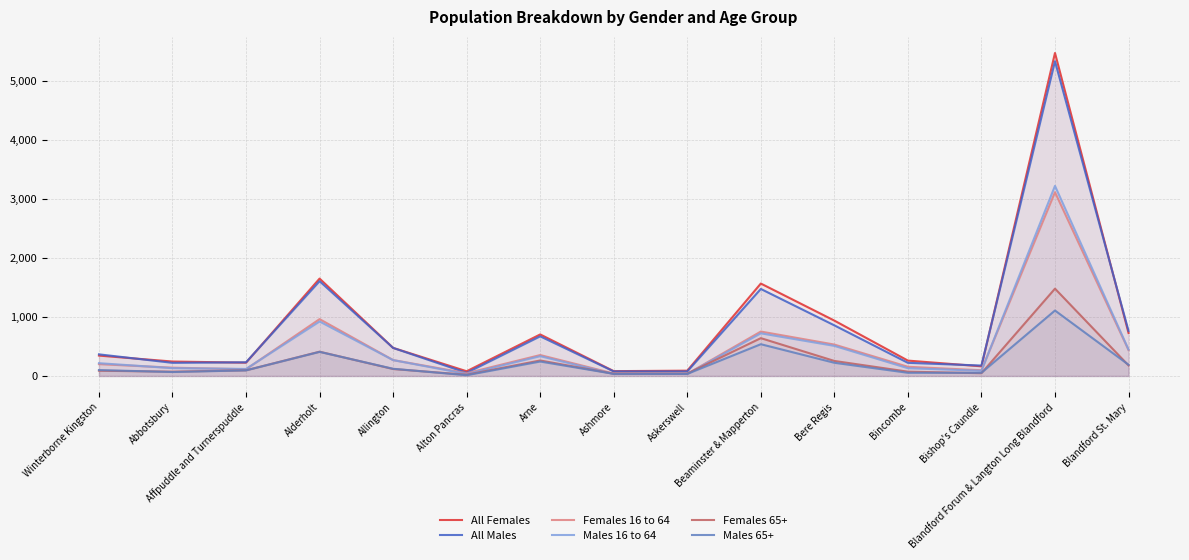

How many lines are shown in the chart?

6